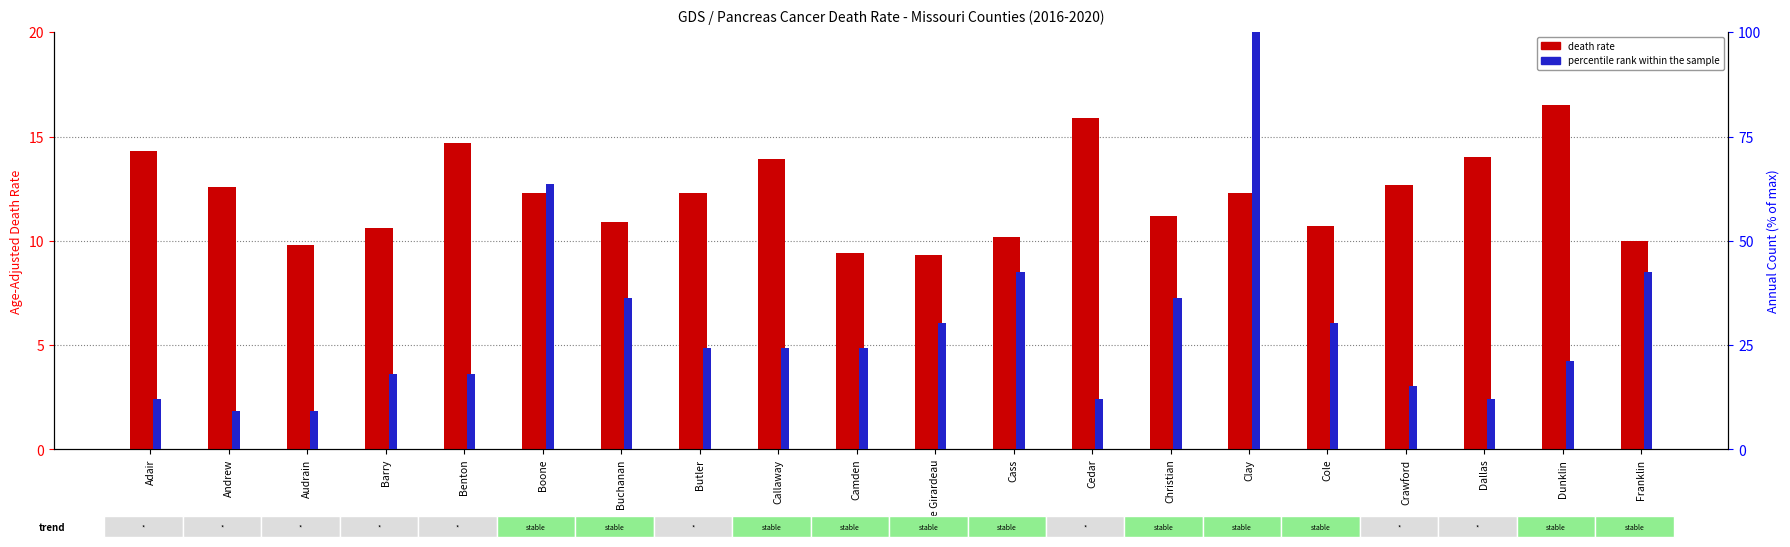

The value of percentile rank within the sample at Benton is 29.2. True or false?

False